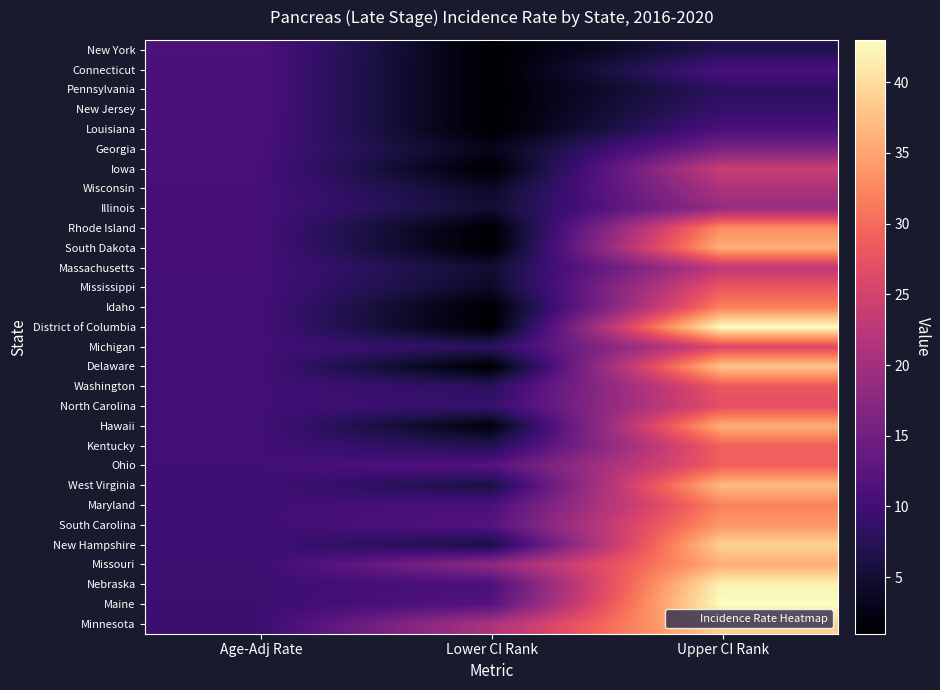

Which label corresponds to the largest value in the chart?

Upper CI Rank